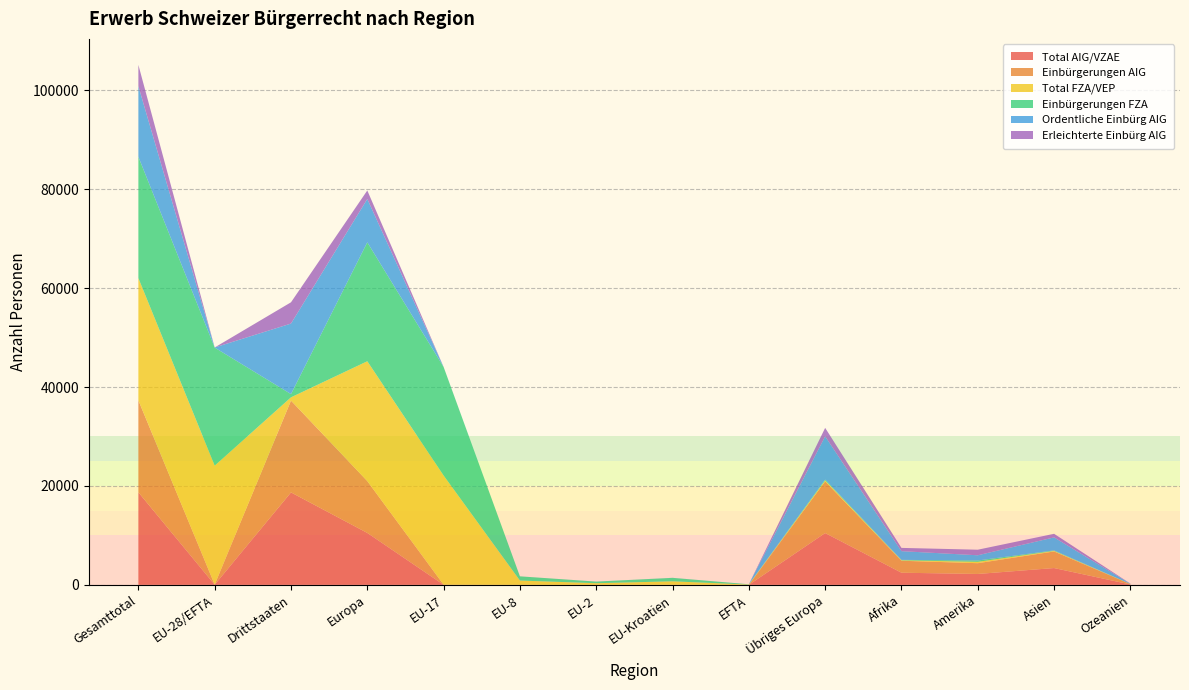

Reading left to right, list all the values displayed in this chart.

Total AIG/VZAE: 18721	25	18696	10502	14	1	1	9	0	10477	2458	2206	3402	80
Einbürgerungen AIG: 18583	25	18558	10482	14	1	1	9	0	10457	2418	2176	3356	80
Total FZA/VEP: 24712	24051	661	24225	22080	873	334	702	62	174	91	277	106	11
Einbürgerungen FZA: 24528	23871	657	24044	21935	851	327	698	60	173	91	274	106	11
Ordentliche Einbürg AIG: 14281	23	14258	8760	13	1	1	8	0	8737	1759	1050	2631	40
Erleichterte Einbürg AIG: 4300	2	4298	1722	1	0	0	1	0	1720	659	1126	724	40